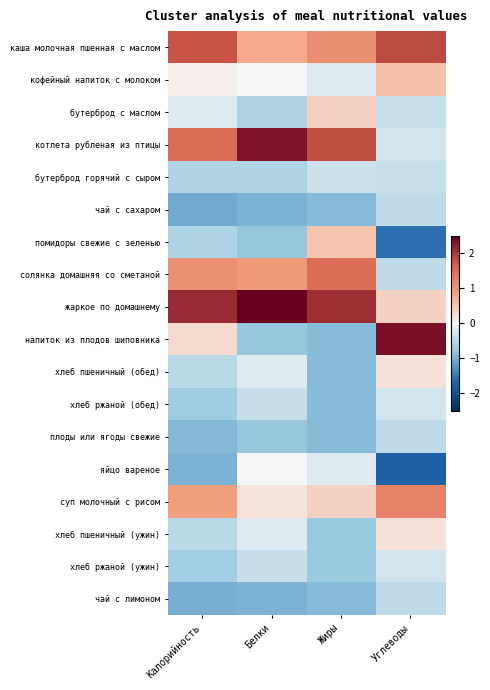

Count the number of data series in this chart.

18